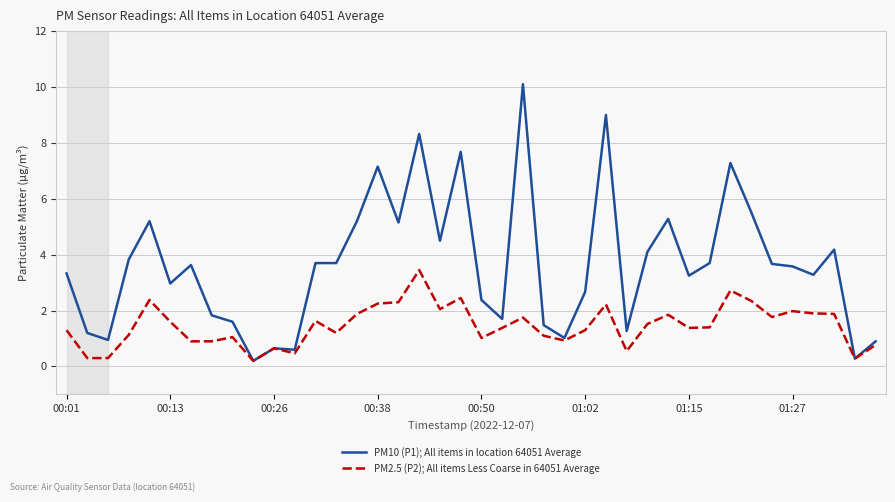

Rank the series by their average value, from highest to lowest.

PM10 (P1); All items in location 64051 Average, PM2.5 (P2); All items Less Coarse in 64051 Average